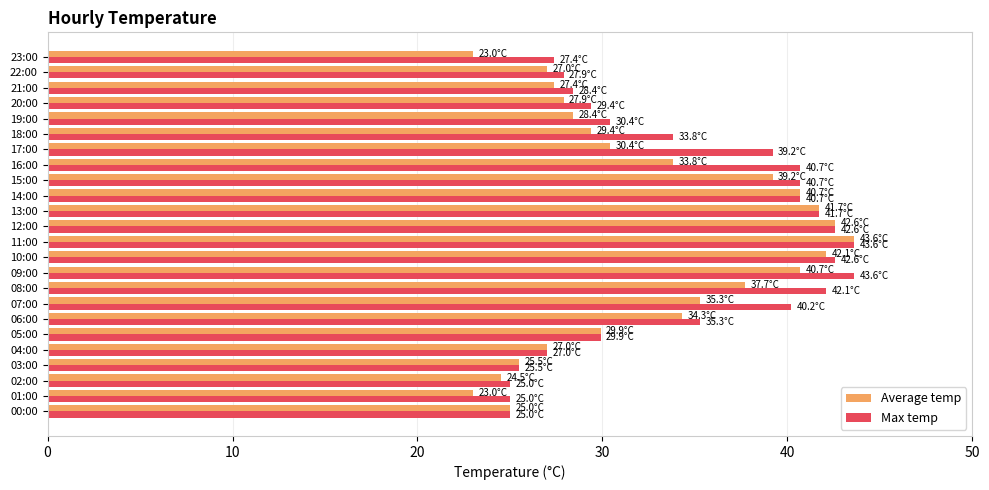

Which series has the largest range (max minus min)?

Average temp